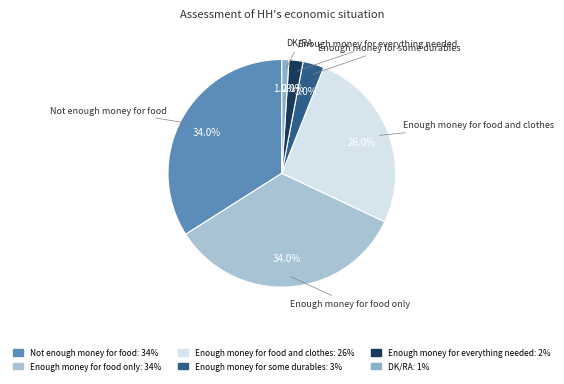

True or false: Enough money for food and clothes accounts for 26% of the total.

True